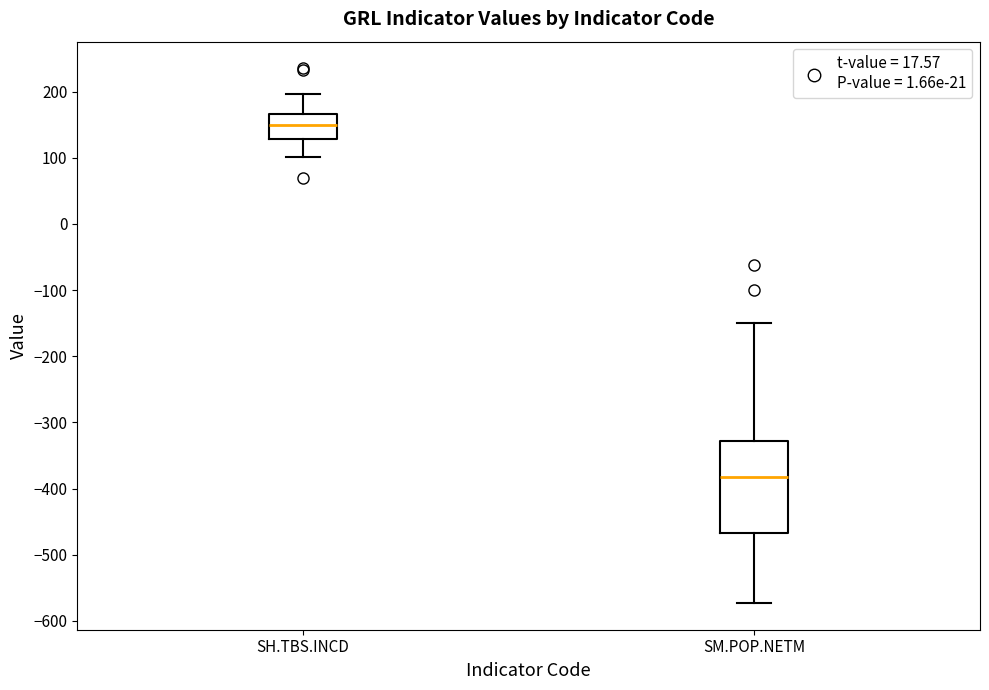

Which box is the tallest, from its lower edge to its upper edge?

SM.POP.NETM